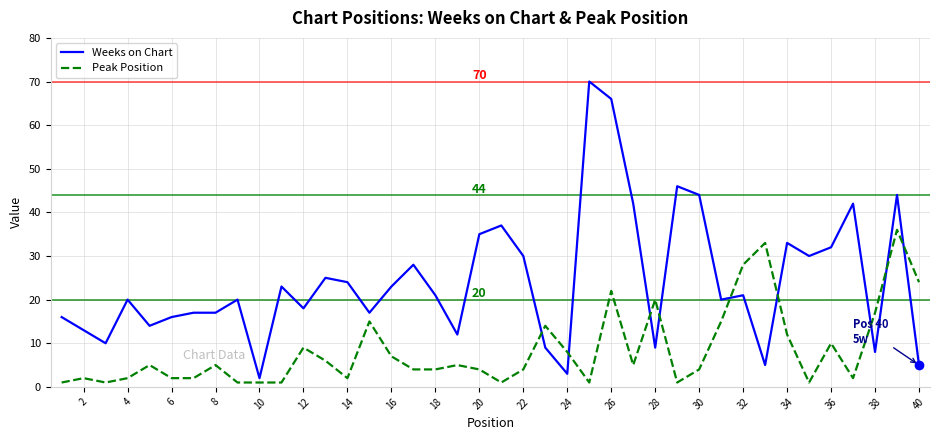

True or false: Peak Position and Weeks on Chart cross at least once.

True